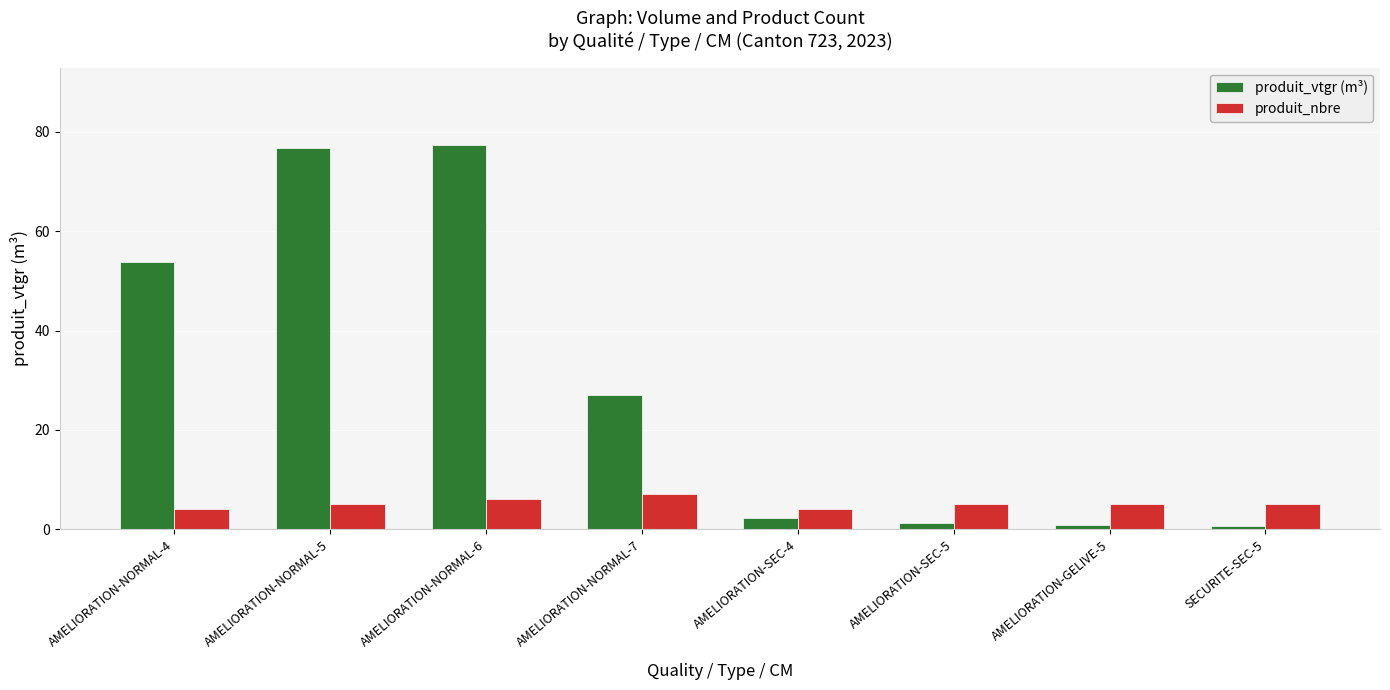

Rank the series at AMELIORATION-GELIVE-5 from lowest to highest value.

produit_vtgr (m³), produit_nbre